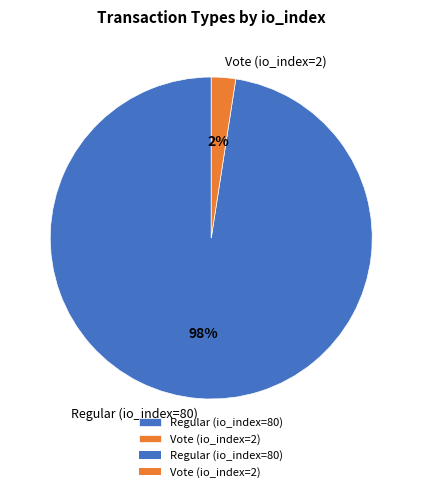

Which has a higher value, Vote (io_index=2) or Regular (io_index=80)?

Regular (io_index=80)